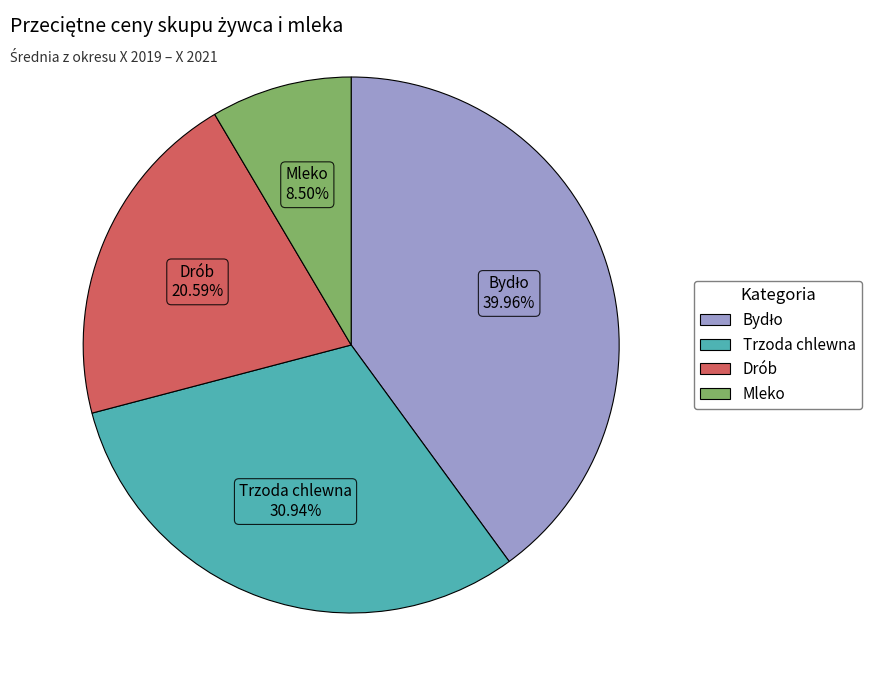

Is there a majority slice in this chart?

No